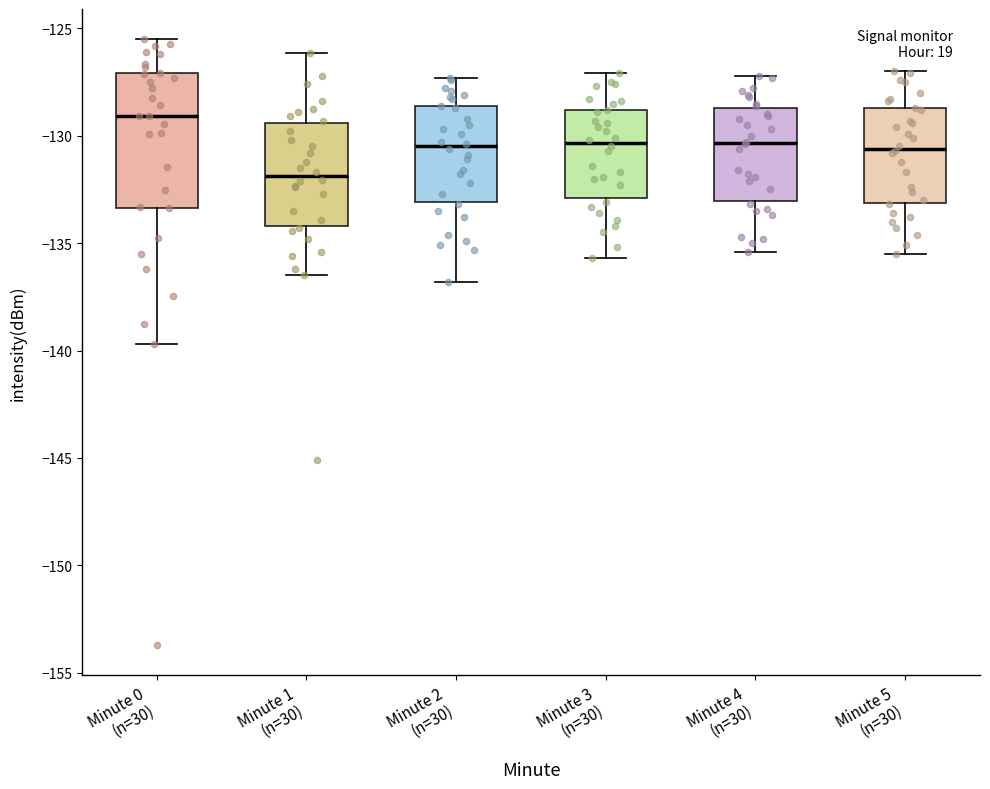

Reading left to right, read every box against the y-axis: the position of its median line, the range the box covers, and the ends of its whiskers. The values are not printed on the chart, so give them approximately, as read against the axis.

Minute 0 (n=30): median -129.0, box -133.5 to -127.0, whiskers -139.5 to -125.5
Minute 1 (n=30): median -132.0, box -134.0 to -129.5, whiskers -136.5 to -126.0
Minute 2 (n=30): median -130.5, box -133.0 to -128.5, whiskers -137.0 to -127.5
Minute 3 (n=30): median -130.5, box -133.0 to -129.0, whiskers -135.5 to -127.0
Minute 4 (n=30): median -130.5, box -133.0 to -128.5, whiskers -135.5 to -127.0
Minute 5 (n=30): median -130.5, box -133.0 to -128.5, whiskers -135.5 to -127.0